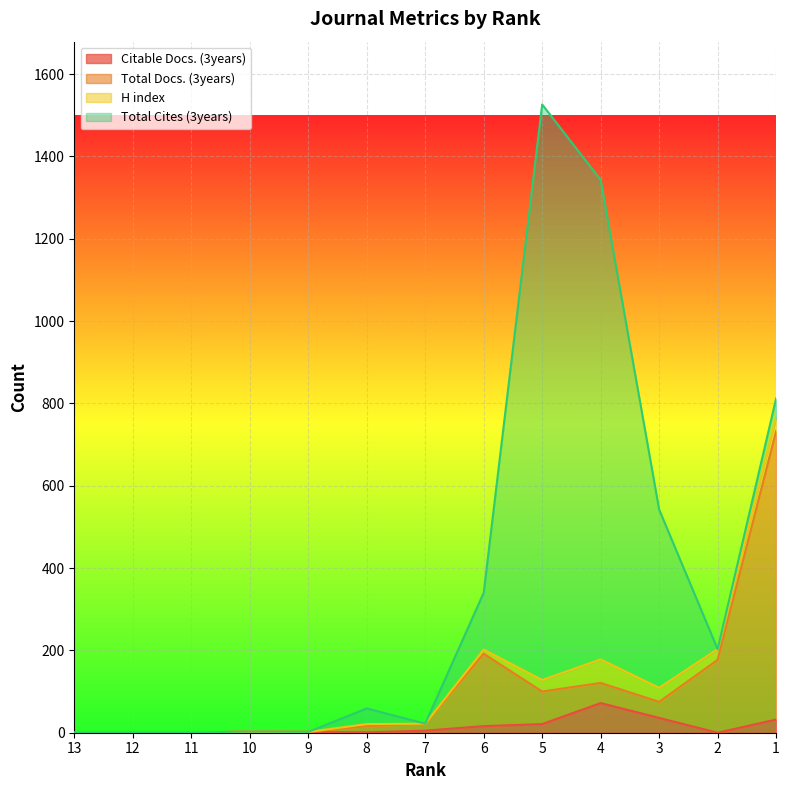

What is the highest value of the Citable Docs. (3years) series?

72